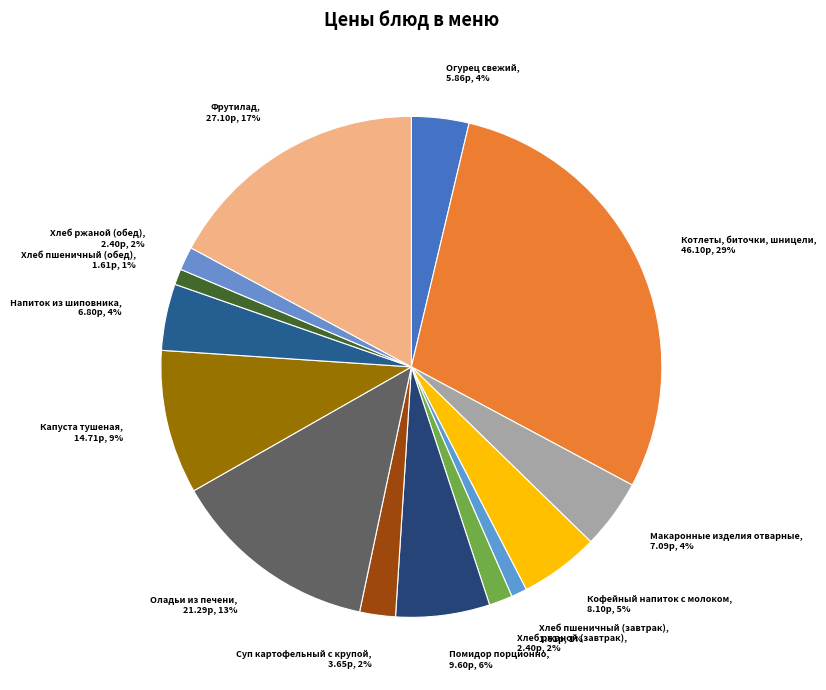

To the nearest percent, what is the average slice percentage?

7%